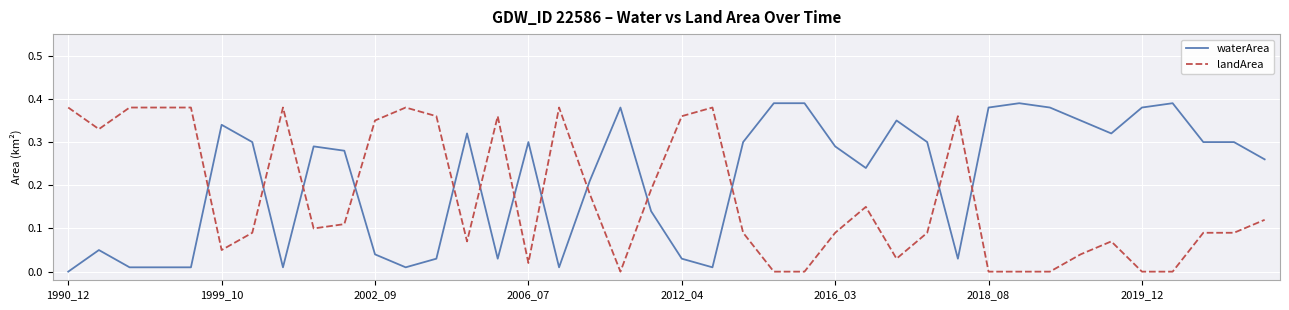

Which series has the largest total across all categories?

waterArea